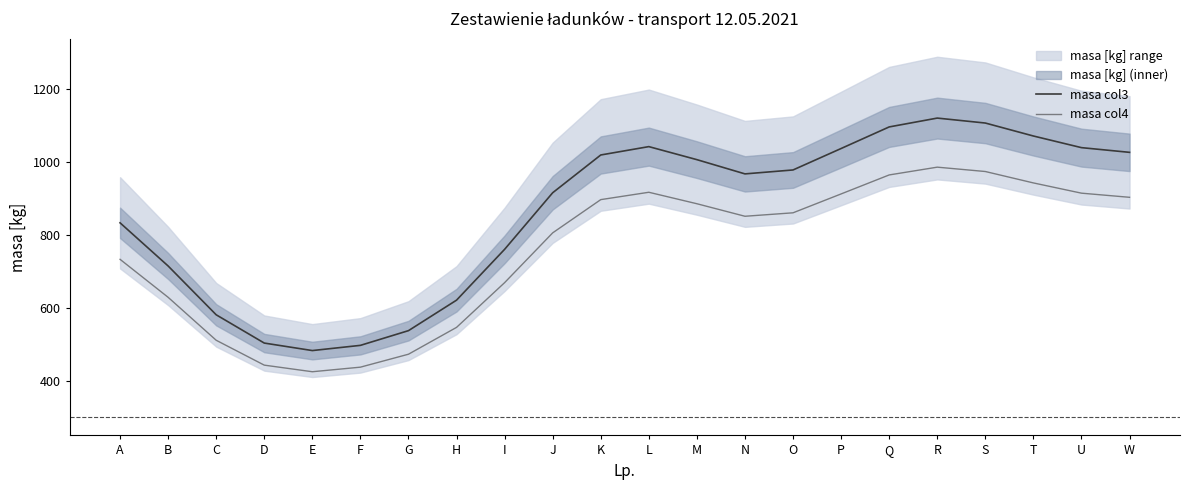

What is the spread (max minus min) of values at W?

123.0